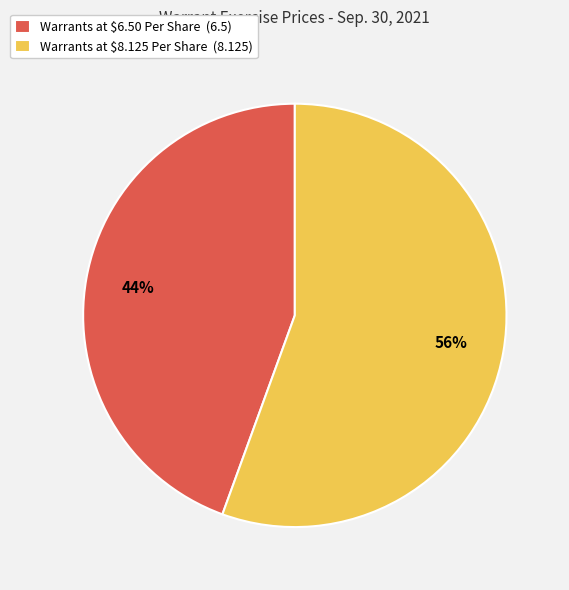

To the nearest percent, what portion does Warrants at $8.125 Per Share represent?

56%